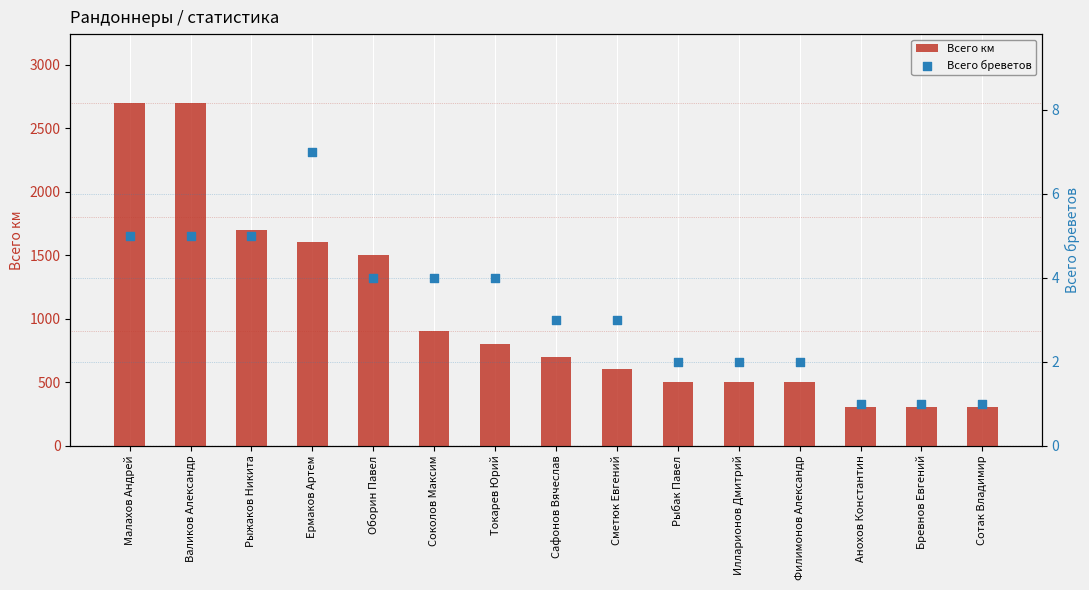

What is the total value across all series at Сметюк Евгений?

603